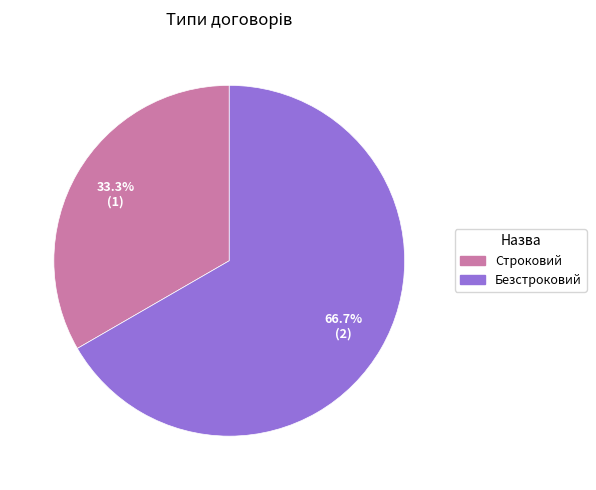

What is the total percentage of Безстроковий and Строковий?

100.0%